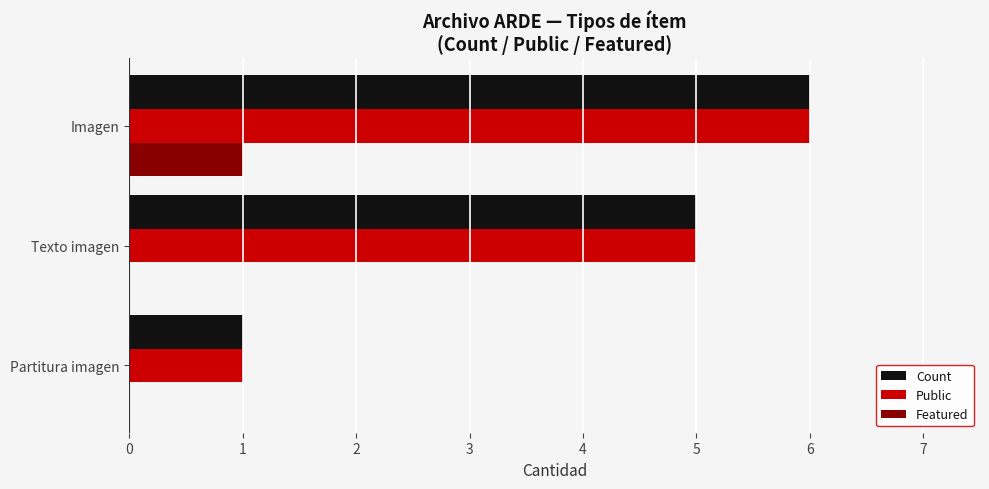

Is it true that Count equals 10 at Imagen?

False